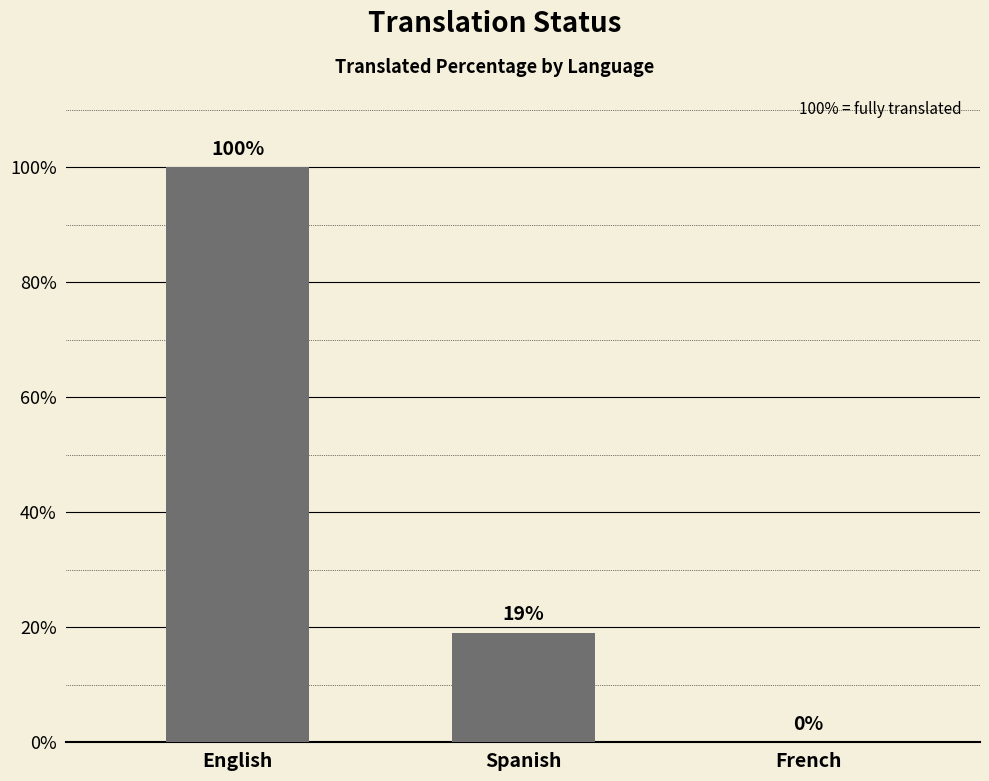

Count the number of categories in the chart.

3